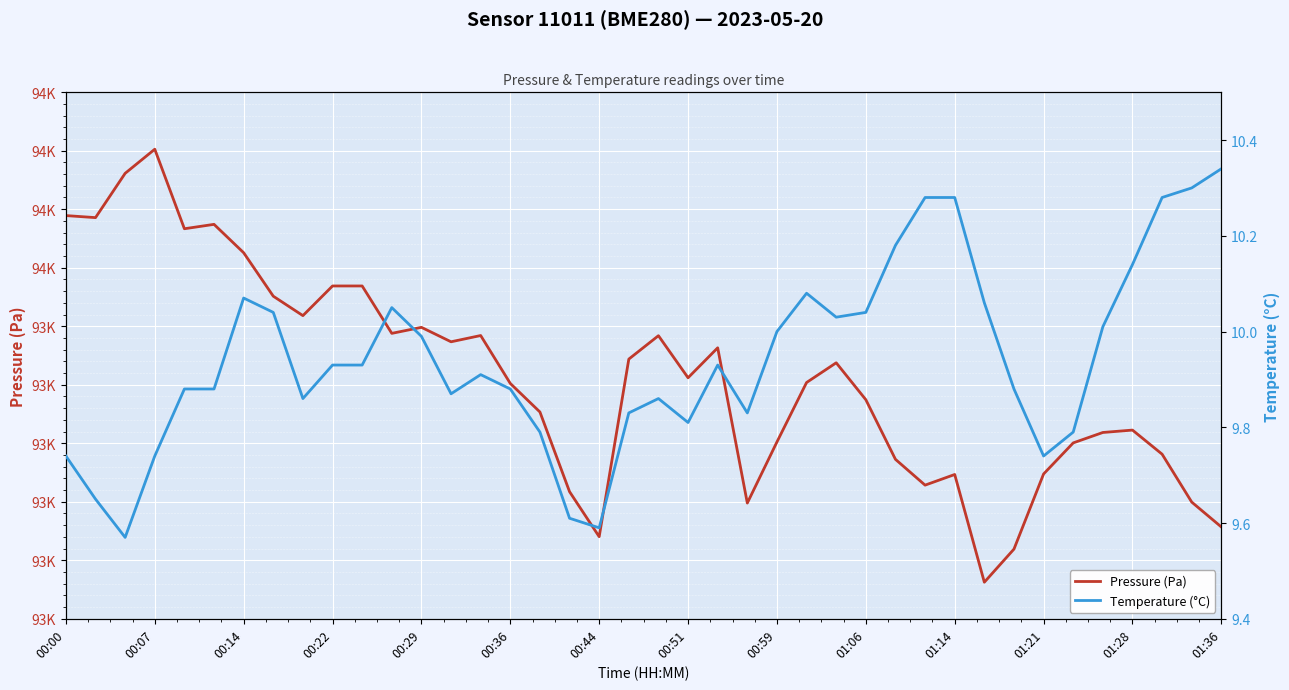

What is the sum of the Temperature (°C) values at 25 and 16?

19.9